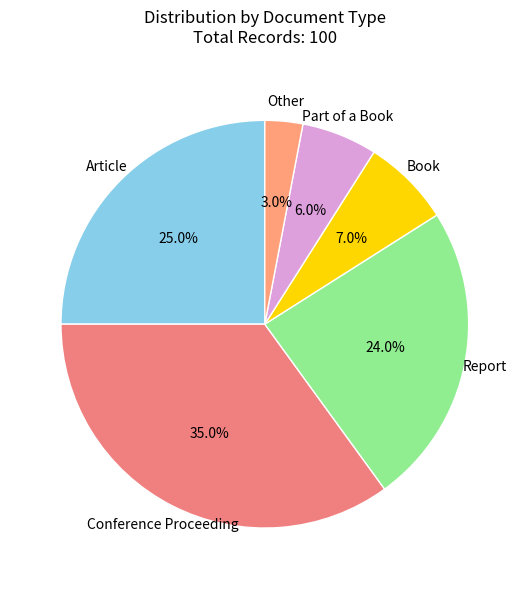

Combined, do Report and Conference Proceeding account for over 50%?

Yes